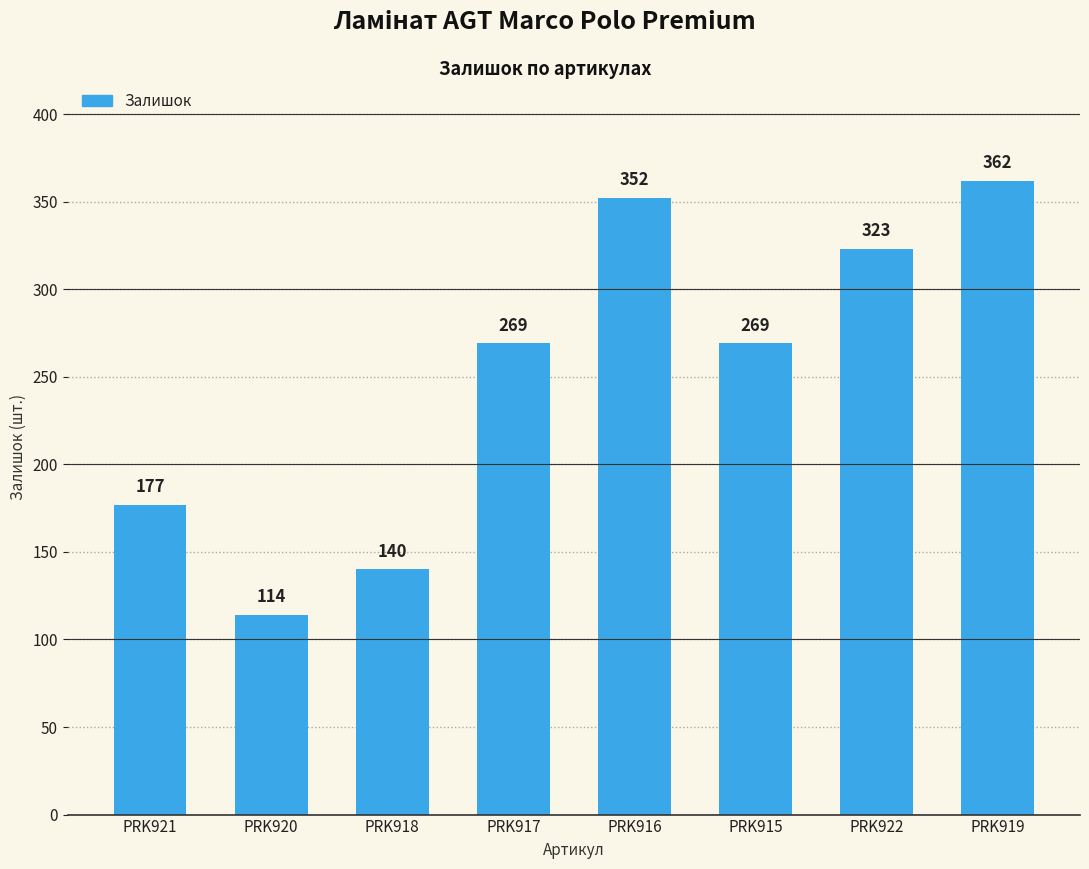

What is the average value?

251